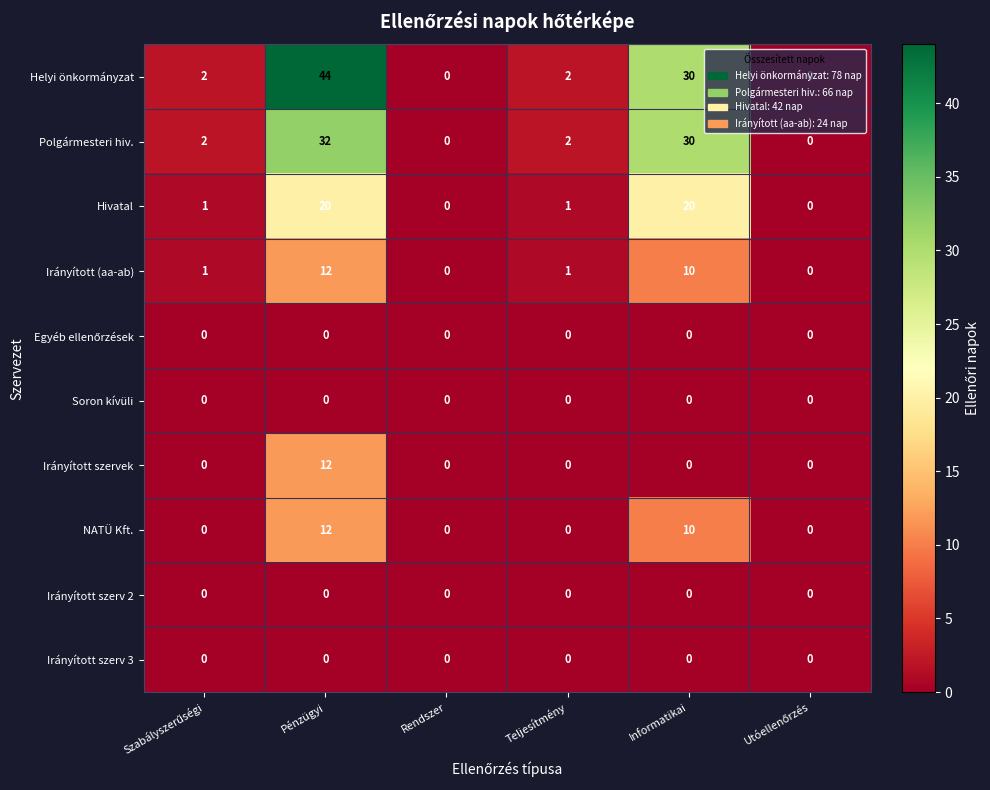

The Irányított szerv 3 series shows 0 at Rendszer. True or false?

True